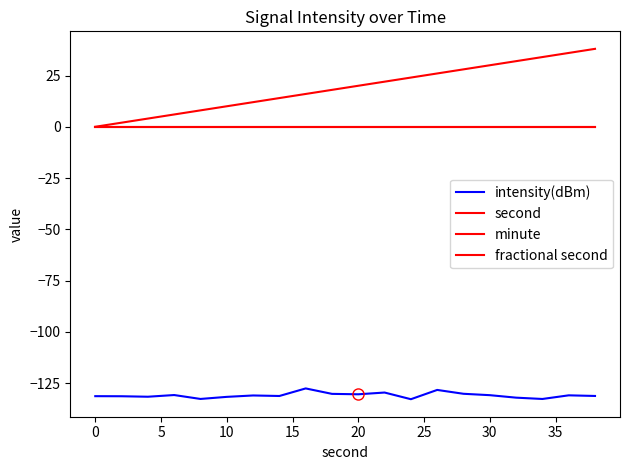

Reading right to left, list all the values displayed in this chart.

intensity(dBm): -131.3	-131.0	-132.7	-132.1	-130.9	-130.2	-128.3	-132.9	-129.6	-130.5	-130.3	-127.6	-131.3	-131.0	-131.7	-132.7	-130.8	-131.6	-131.4	-131.4
second: 38.0	36.0	34.0	32.0	30.0	28.0	26.0	24.0	22.0	20.0	18.0	16.0	14.0	12.0	10.0	8.0	6.0	4.0	2.0	0.0
minute: 0.0	0.0	0.0	0.0	0.0	0.0	0.0	0.0	0.0	0.0	0.0	0.0	0.0	0.0	0.0	0.0	0.0	0.0	0.0	0.0
fractional second: 0.0	0.0	0.0	0.0	0.0	0.0	0.0	0.0	0.0	0.0	0.0	0.0	0.0	0.0	0.0	0.0	0.0	0.0	0.0	0.0